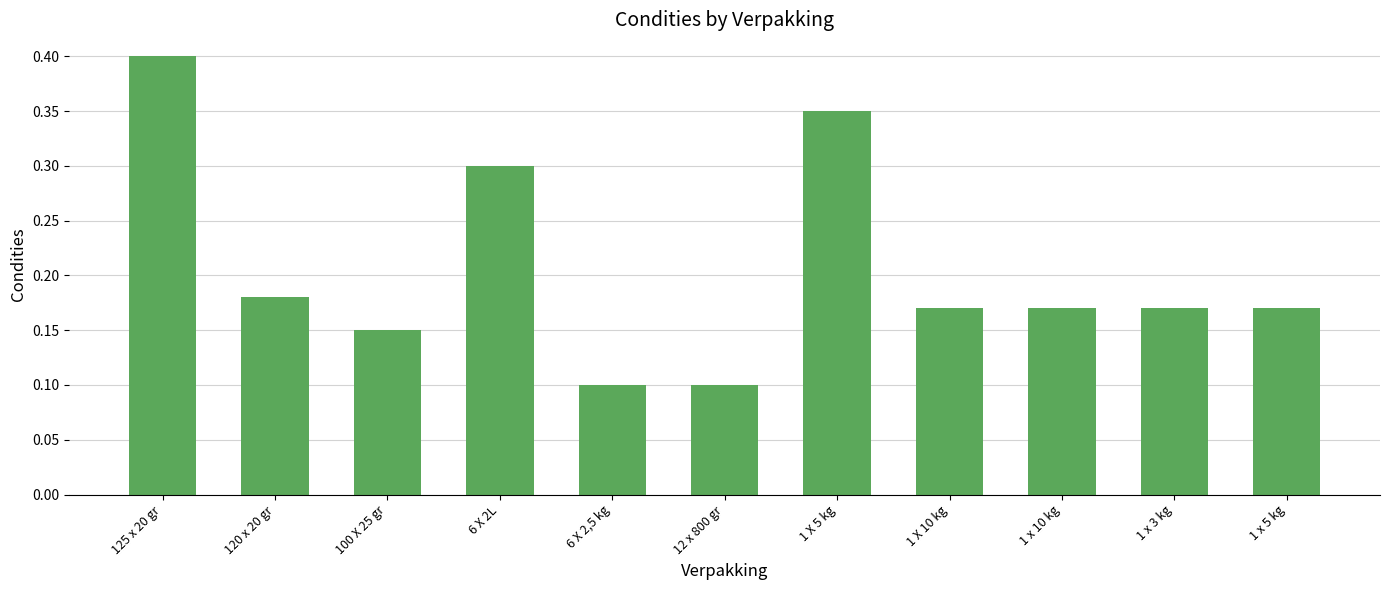

What is the greatest value displayed?

0.4